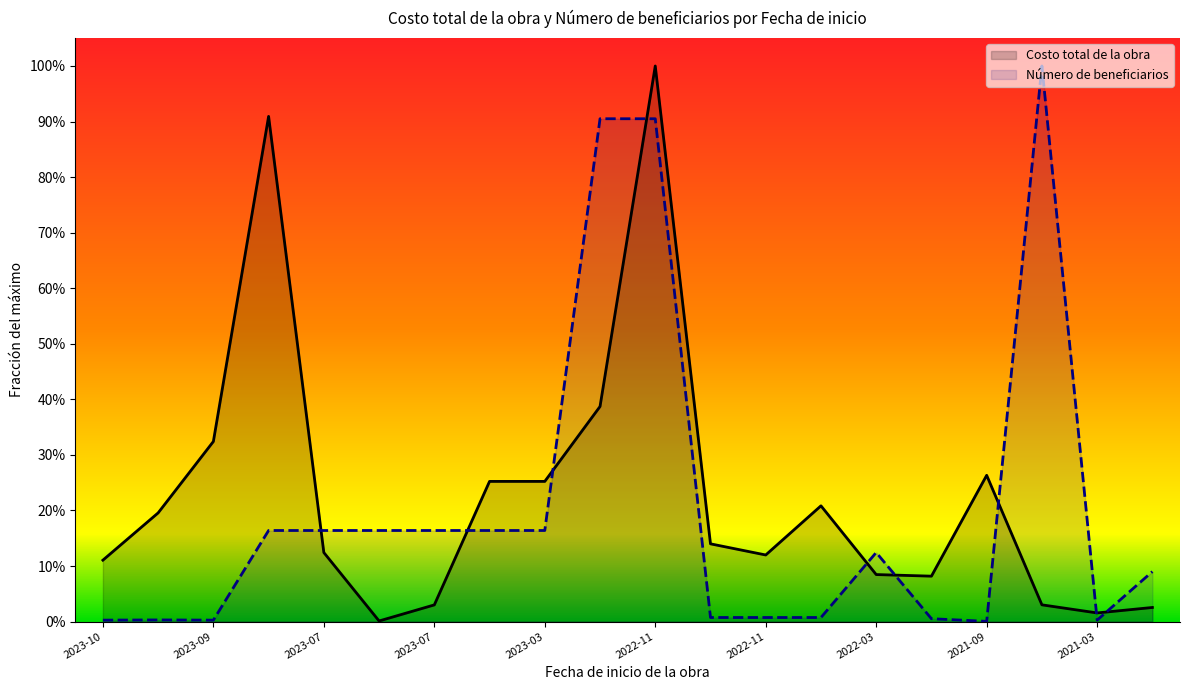

What are all the series names shown in the legend?

Costo total de la obra, Número de beneficiarios